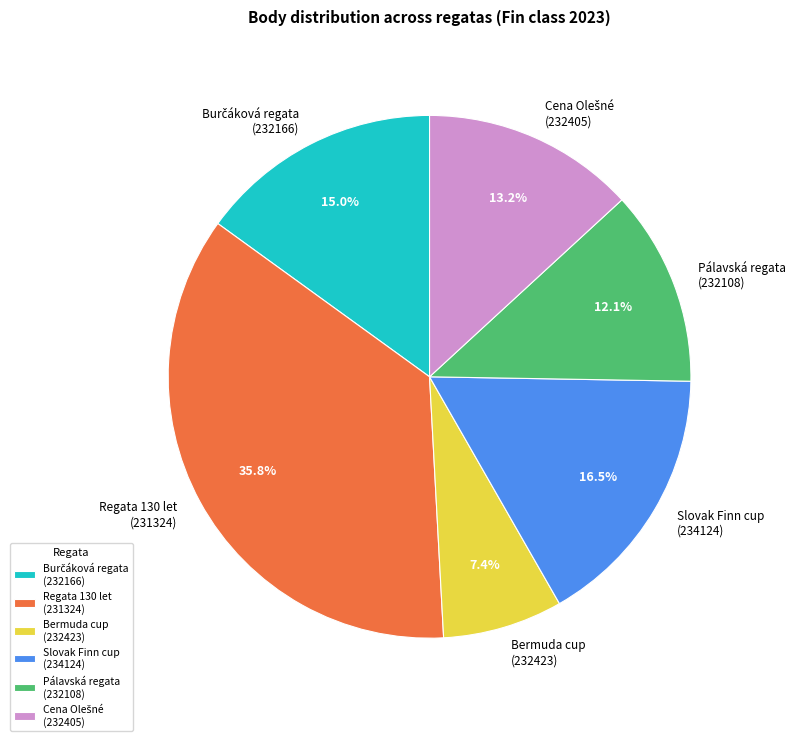

Is there a majority slice in this chart?

No